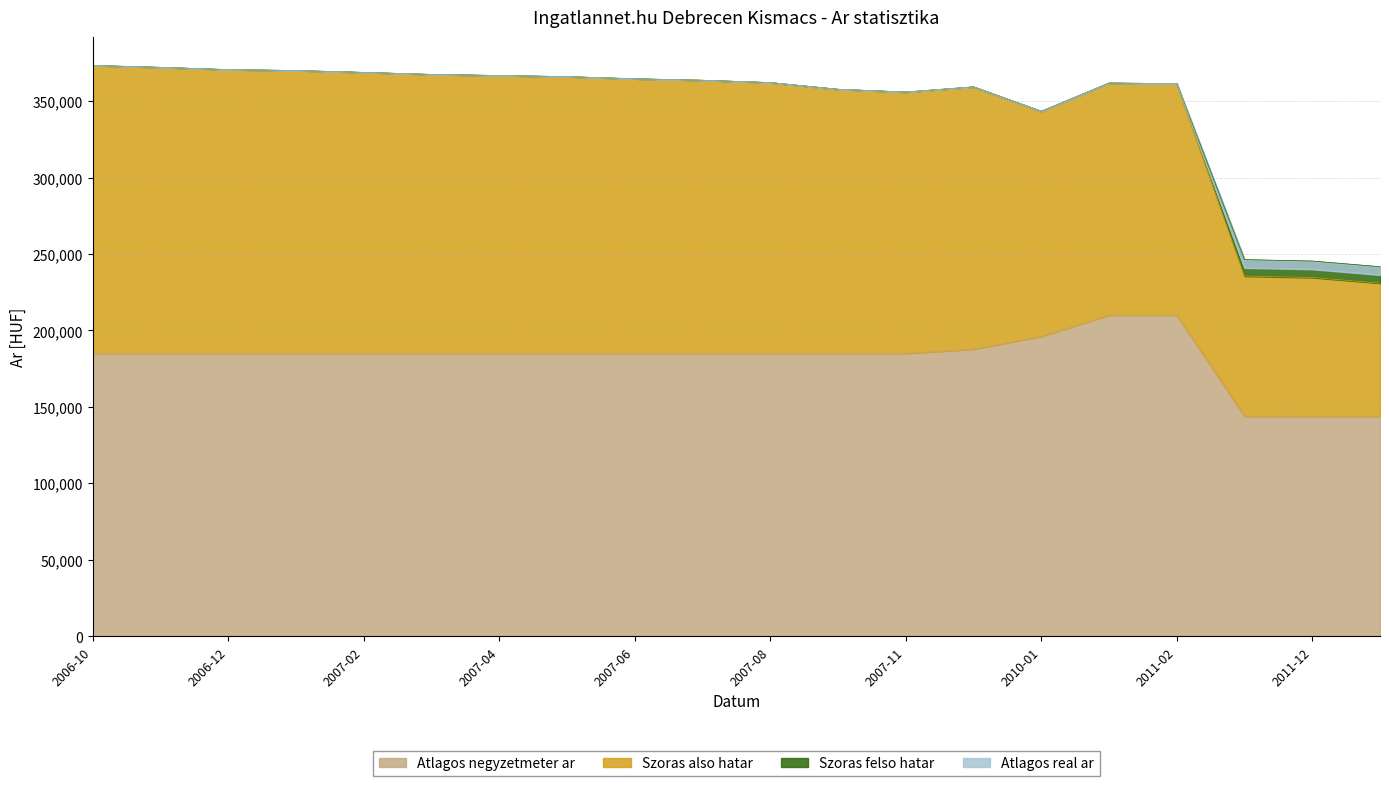

The value of Szoras felso hatar at 2011-11 is 99444. True or false?

False